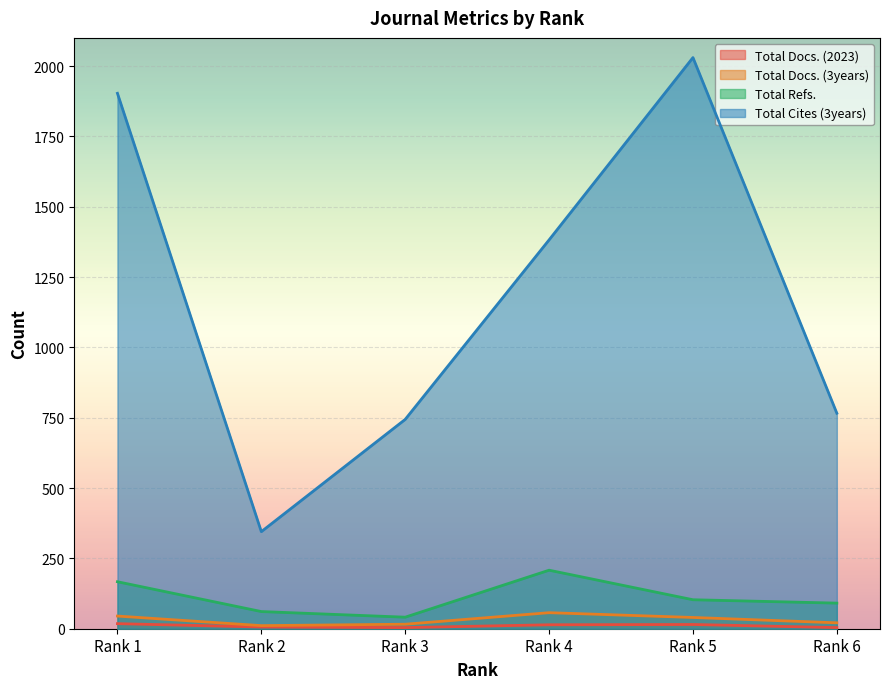

The Total Refs. series shows 48 at Rank 5. True or false?

False